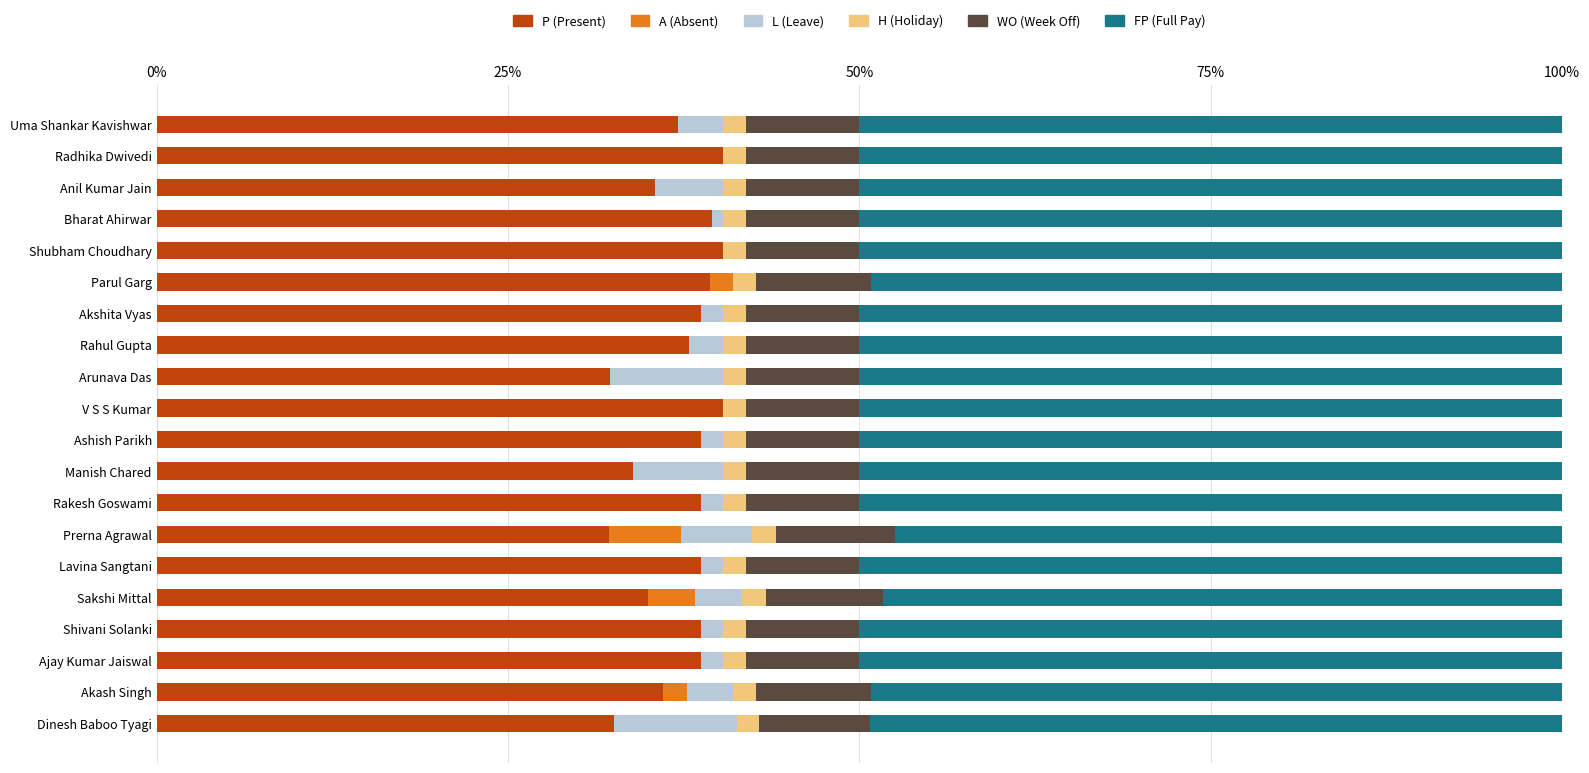

Is it true that P (Present) equals 39.3 at Parul Garg?

True